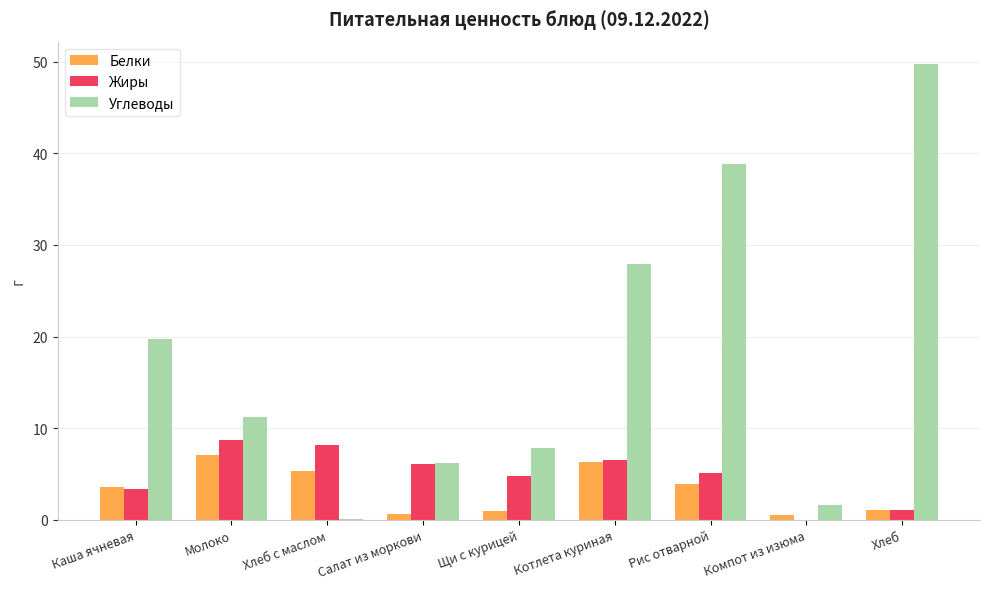

Which series changed the most between Котлета куриная and Рис отварной?

Углеводы